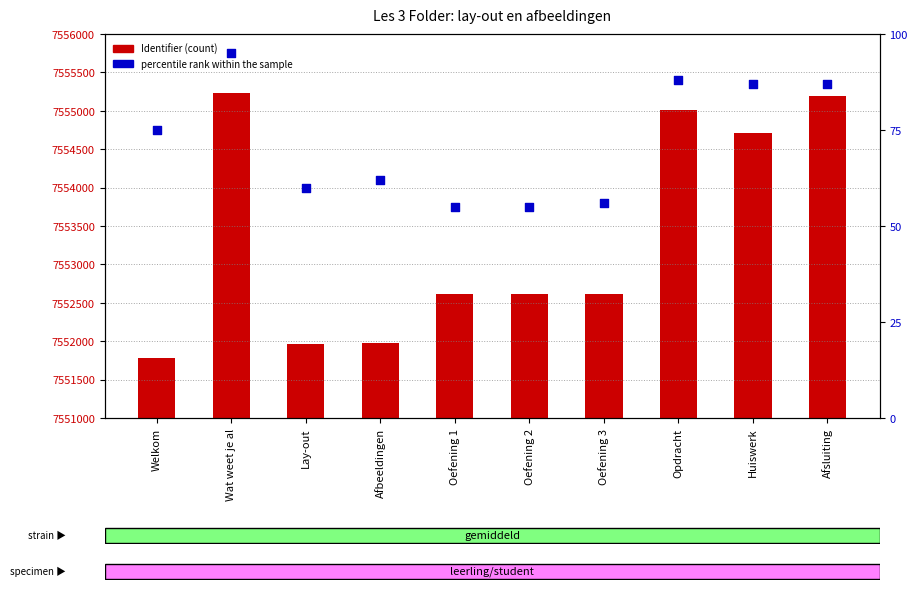

Which series contains the lowest Y value?

percentile rank within the sample